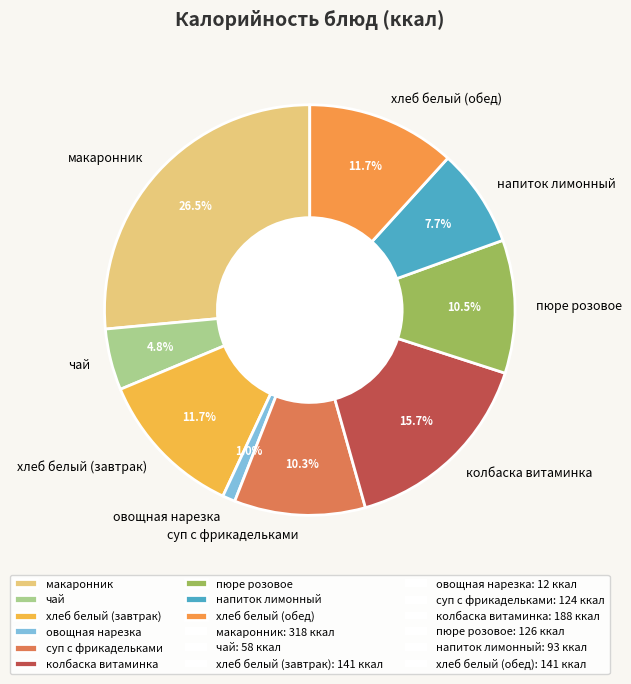

What percentage is the чай slice, to the nearest percent?

5%